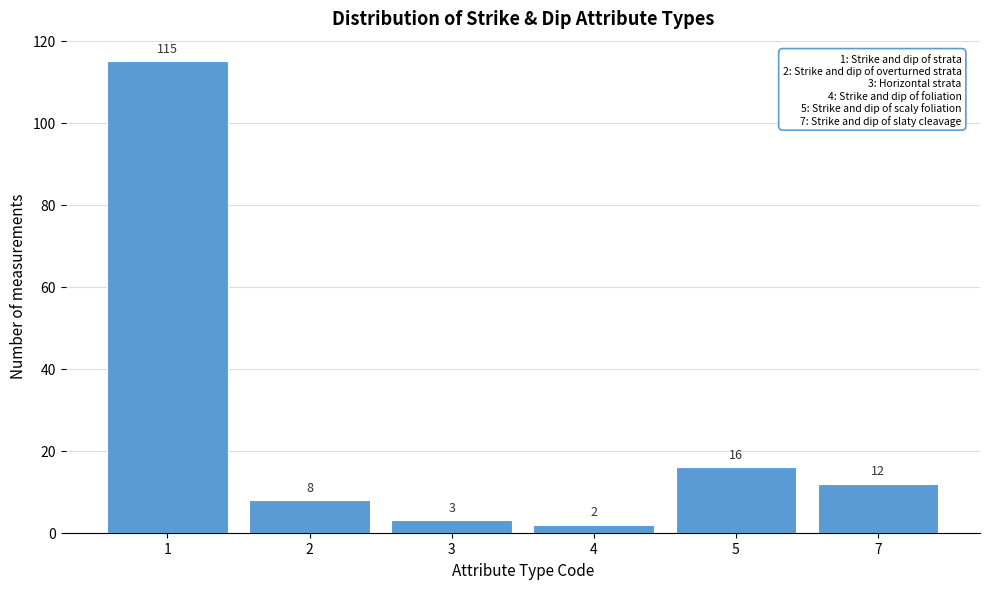

Reading left to right, list all the values displayed in this chart.

1=115	2=8	3=3	4=2	5=16	7=12